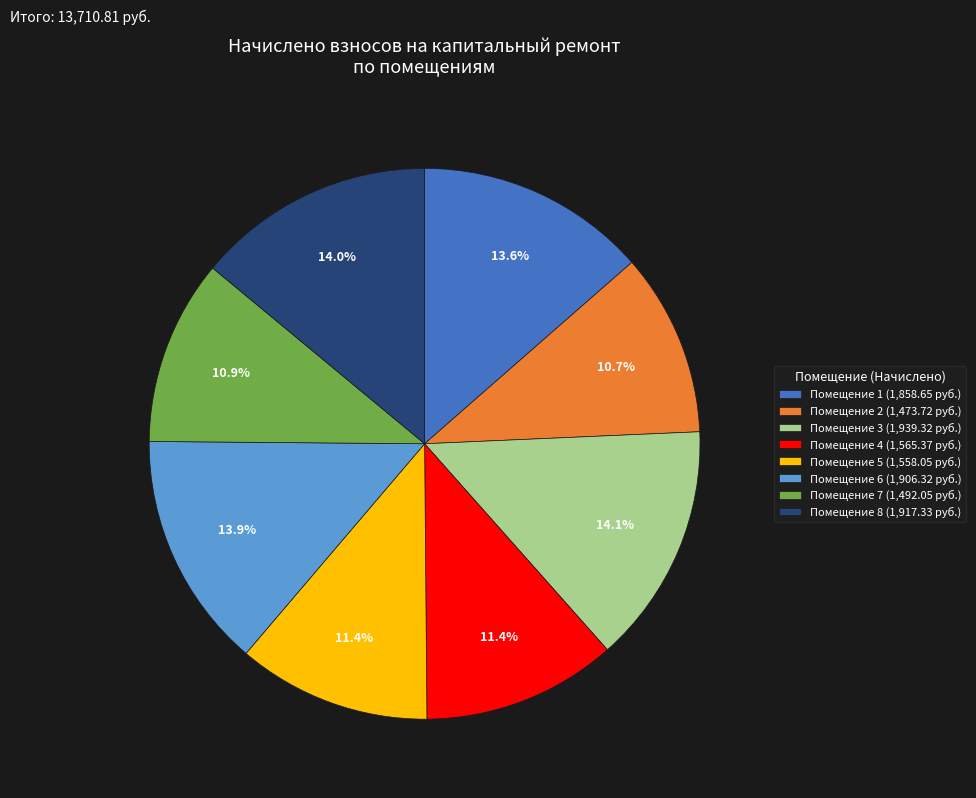

Do Помещение 3 (1,939.32 руб.) and Помещение 7 (1,492.05 руб.) together represent more than half of the pie?

No